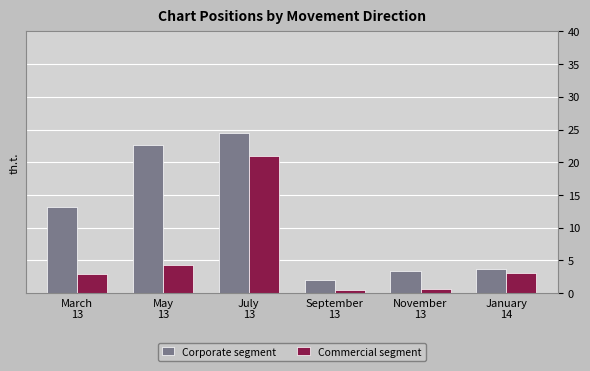

What is the value of the Commercial segment bar at the 6th from the left?

3.1